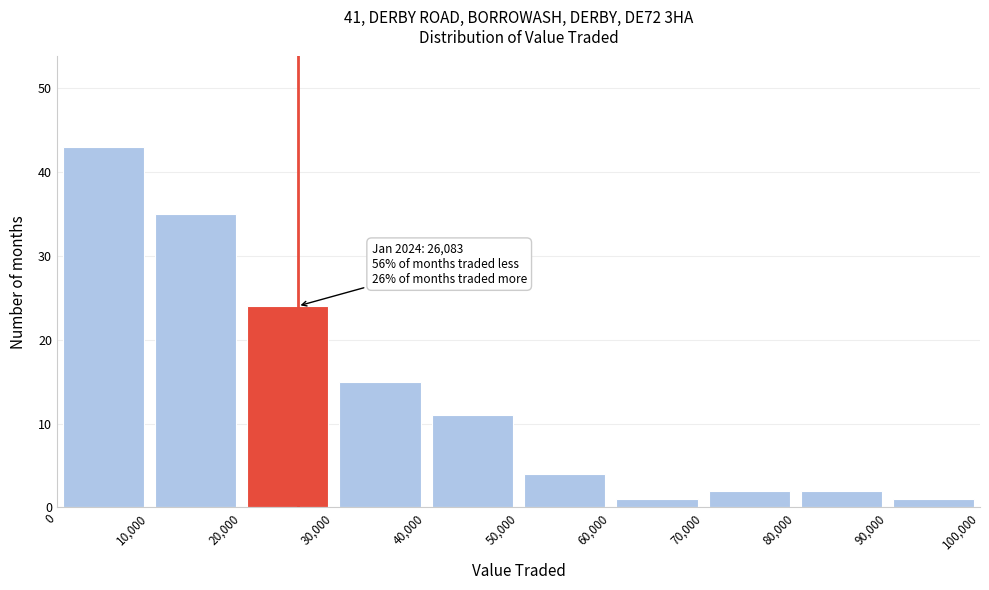

Which range on the x-axis has the tallest bar?

0 to 10,000